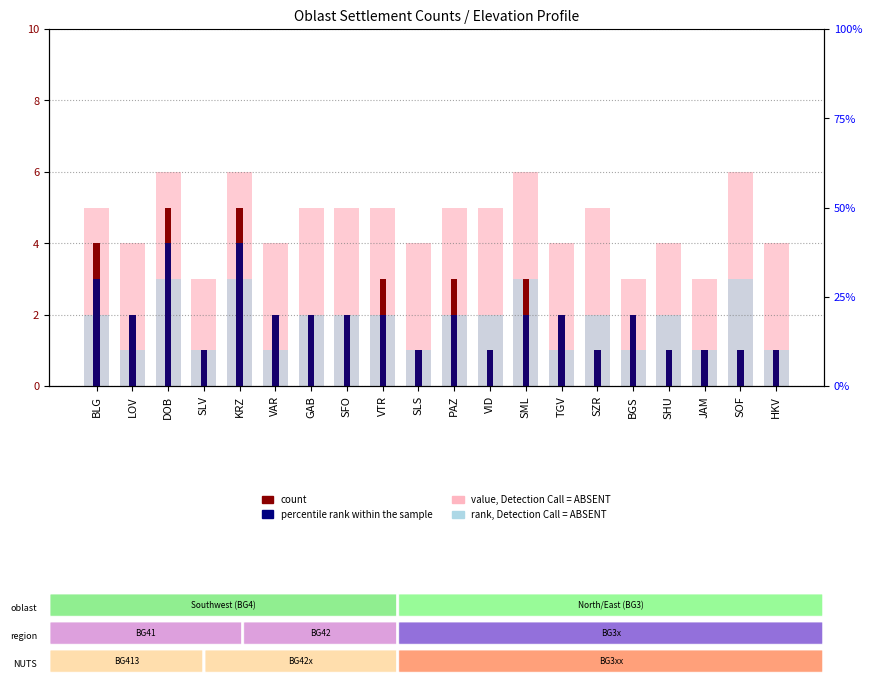

How many bars are there in total?

80